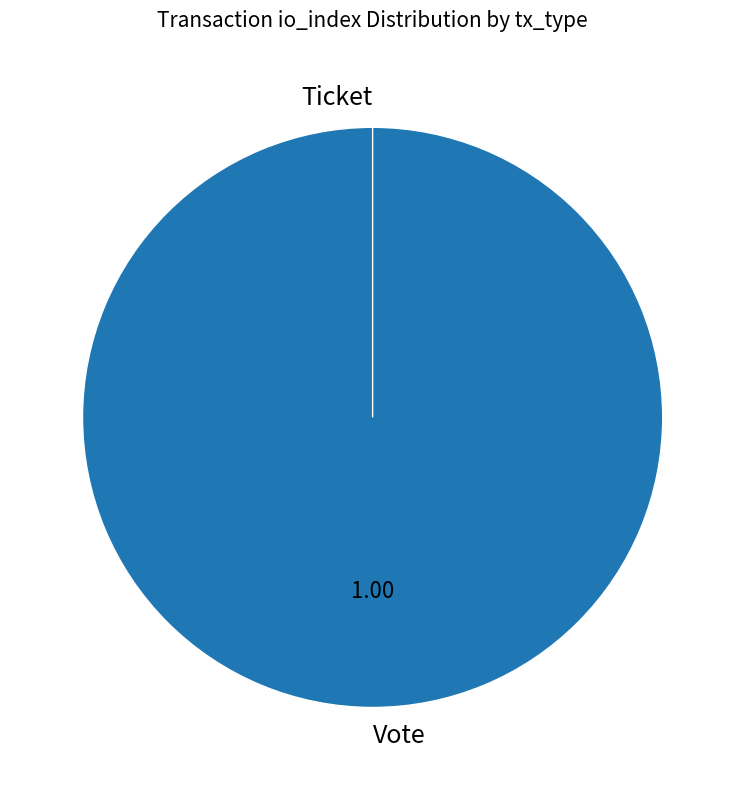

Combined, do Vote and Ticket account for over 50%?

Yes